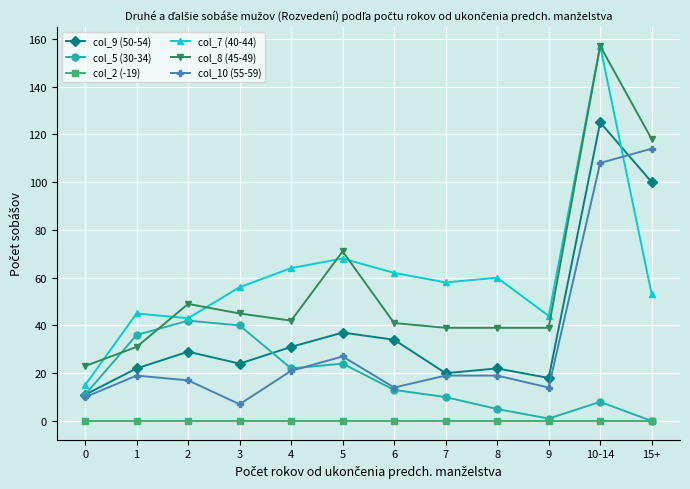

True or false: col_9 (50-54) and col_2 (-19) cross at least once.

False